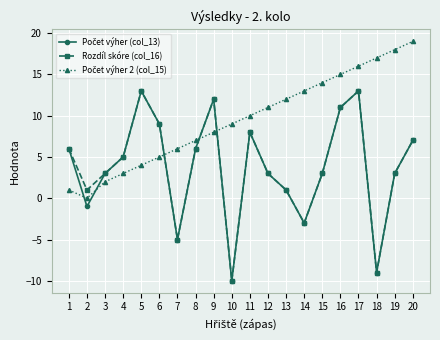

What is the maximum value shown in the chart?

19